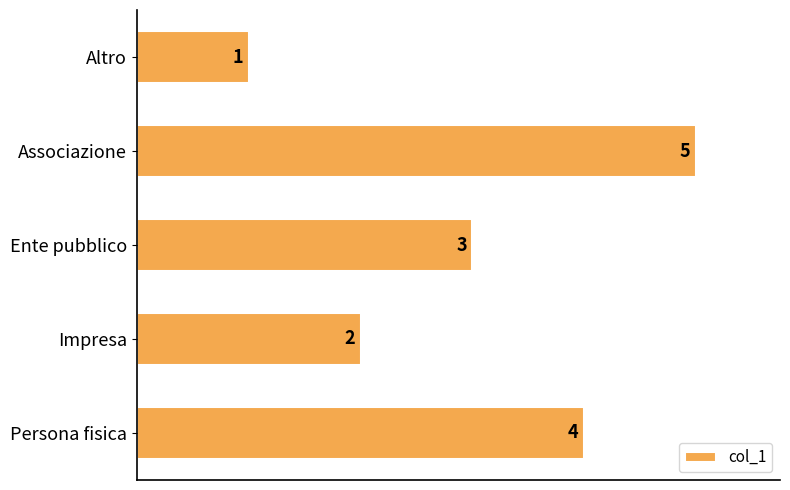

What is the greatest value displayed?

5